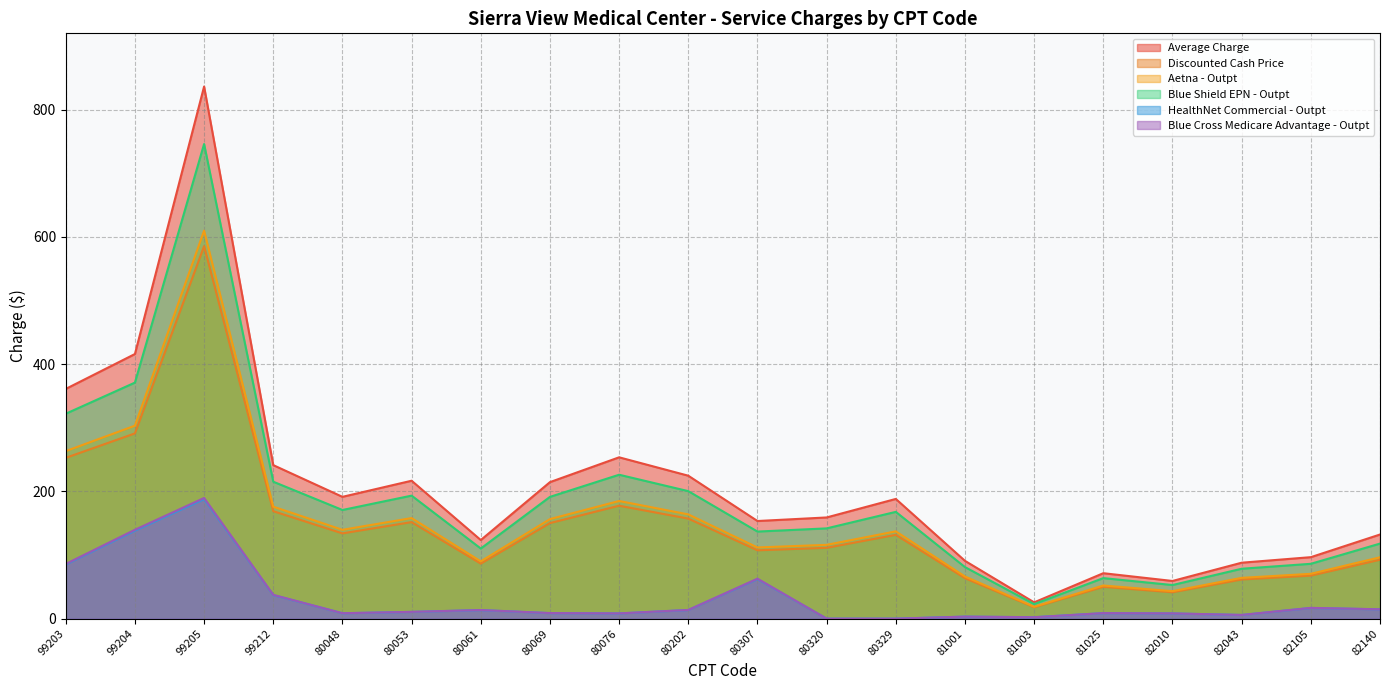

What is the sum of the Discounted Cash Price values at 80076 and 80320?

288.8